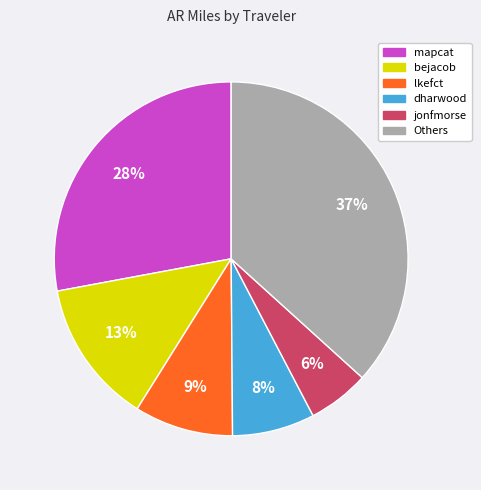

Do jonfmorse and bejacob together represent more than half of the pie?

No